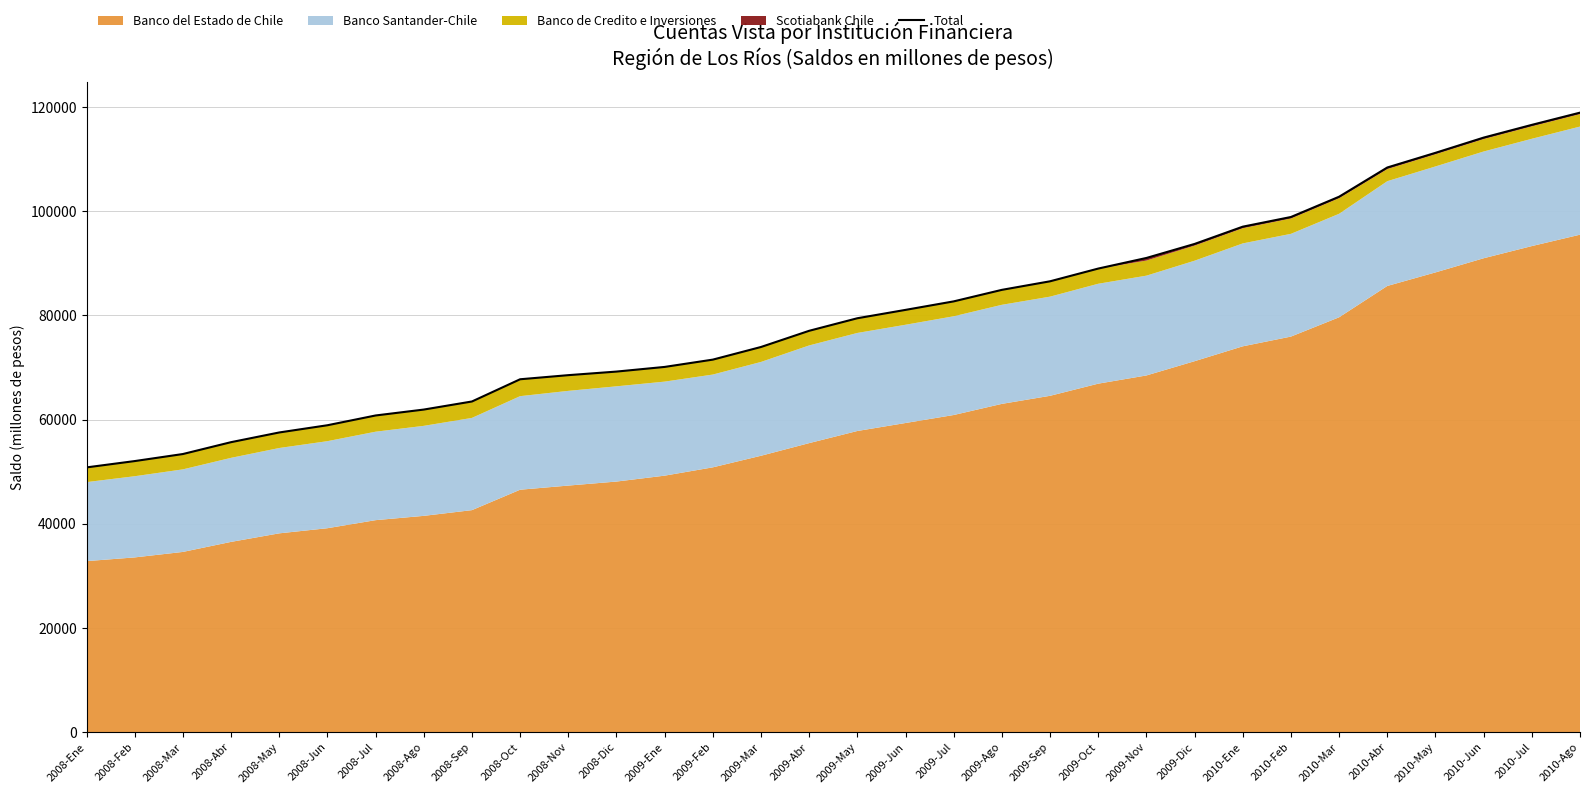

How many values are below 79465?

16